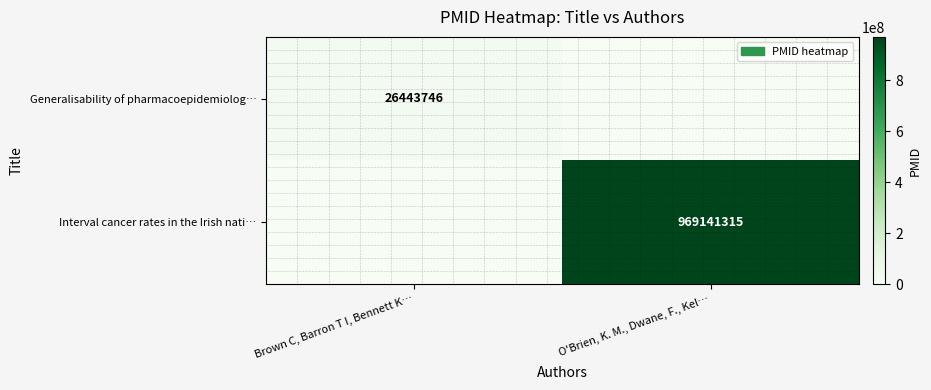

Count the number of data series in this chart.

2